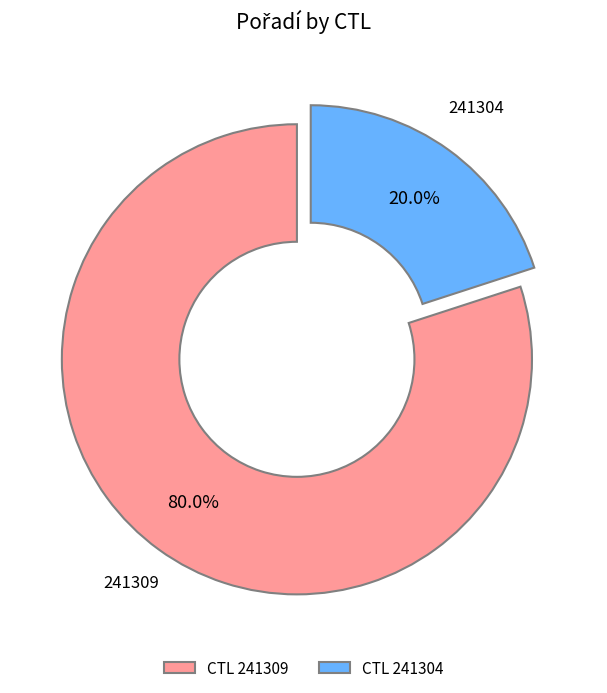

What is the smallest slice in the pie chart?

CTL 241304